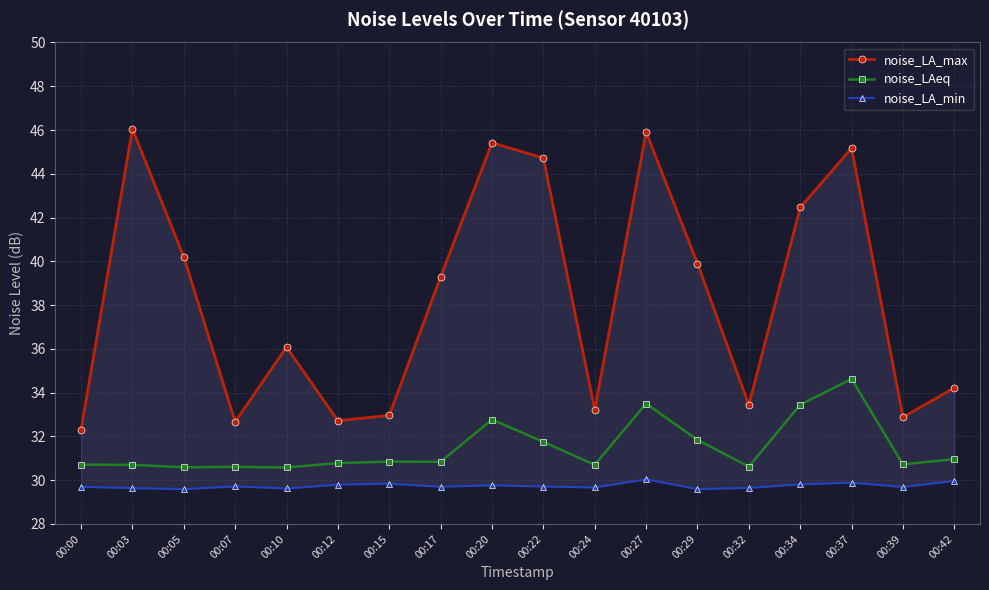

Reading right to left, extract all data points from this chart.

noise_LA_max: 34.2	32.9	45.2	42.5	33.4	39.9	45.9	33.2	44.7	45.4	39.3	33.0	32.7	36.1	32.7	40.2	46.0	32.3
noise_LAeq: 31.0	30.7	34.6	33.5	30.6	31.8	33.5	30.7	31.8	32.8	30.8	30.9	30.8	30.6	30.6	30.6	30.7	30.7
noise_LA_min: 30.0	29.7	29.9	29.8	29.6	29.6	30.0	29.7	29.7	29.8	29.7	29.8	29.8	29.6	29.7	29.6	29.6	29.7